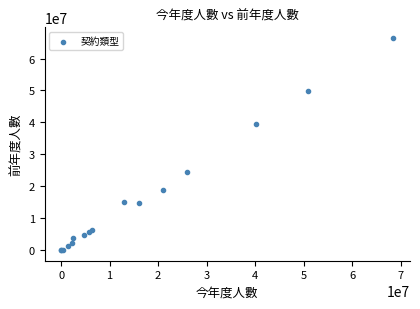

What Y value in the scatter plot is closest to 33220816?

39523091